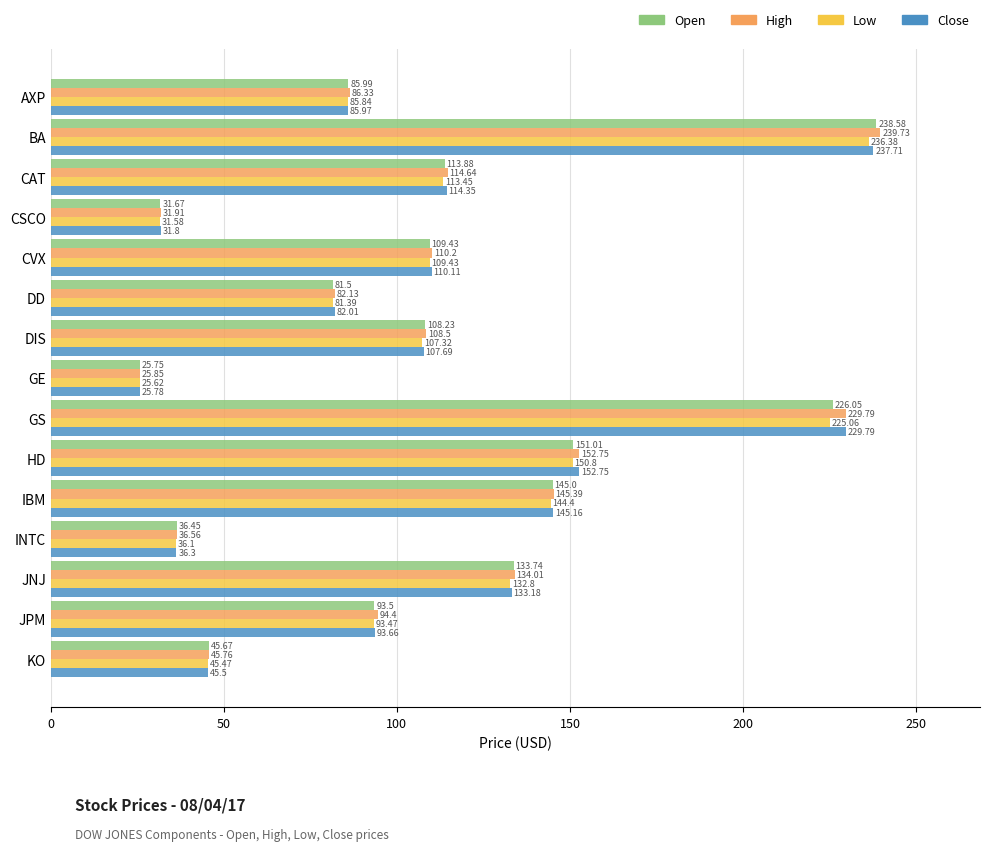

Which series has the largest total across all categories?

High